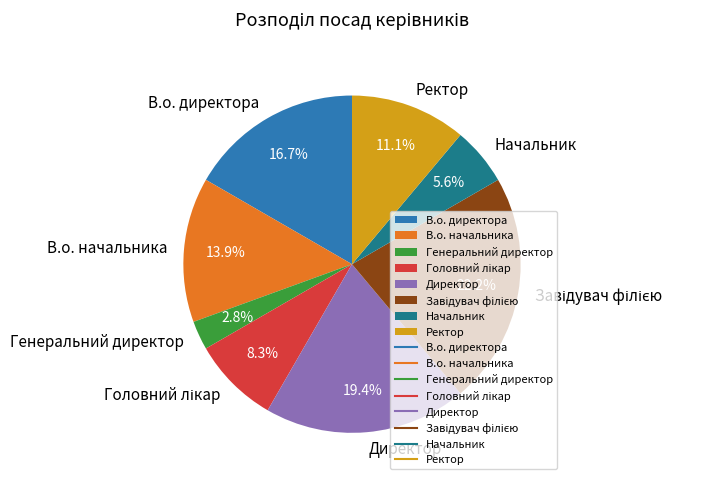

What is the smallest slice in the pie chart?

Генеральний директор